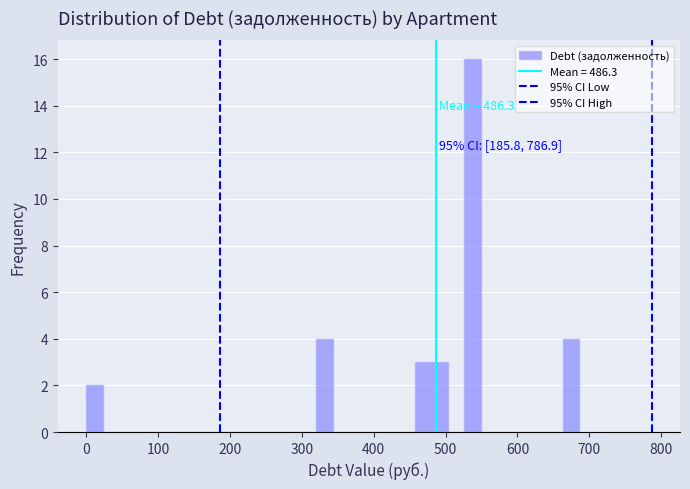

Read against the x-axis, roughly where is the centre of the tallest bar?

540